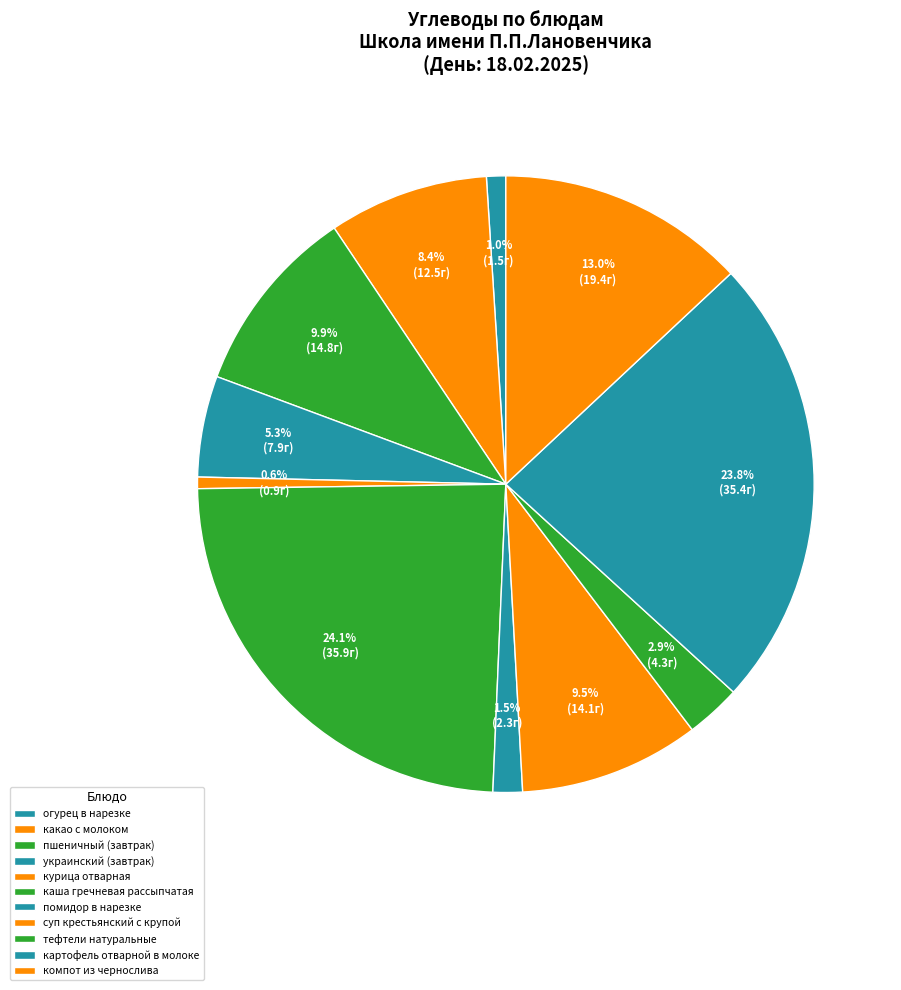

Count the number of slices in the pie.

11